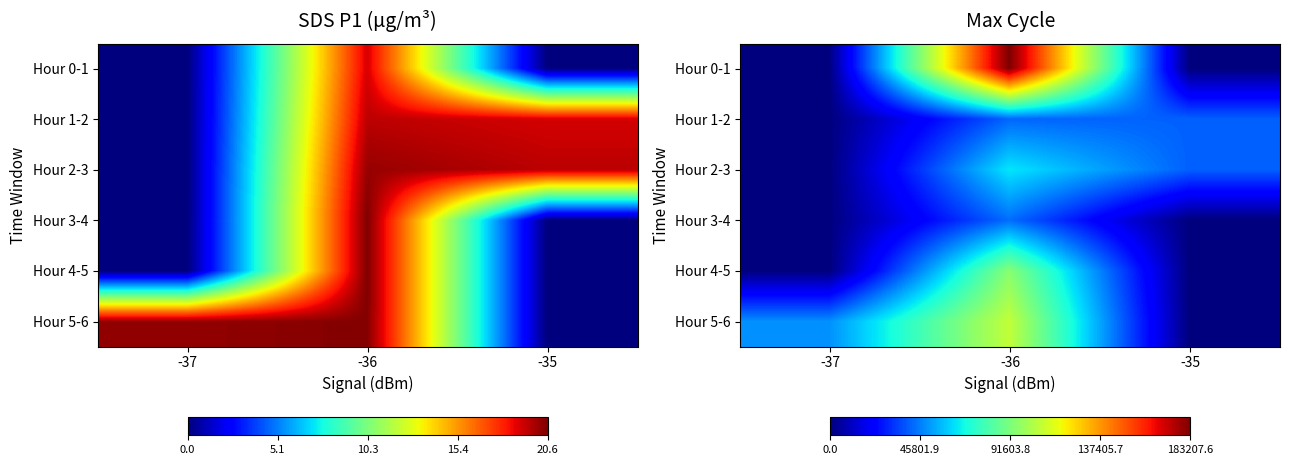

How many categories are shown in the chart?

3